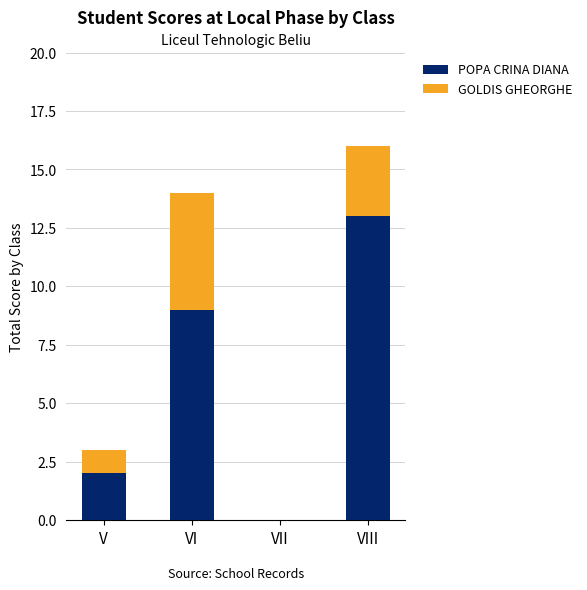

How many series are shown in this chart?

2